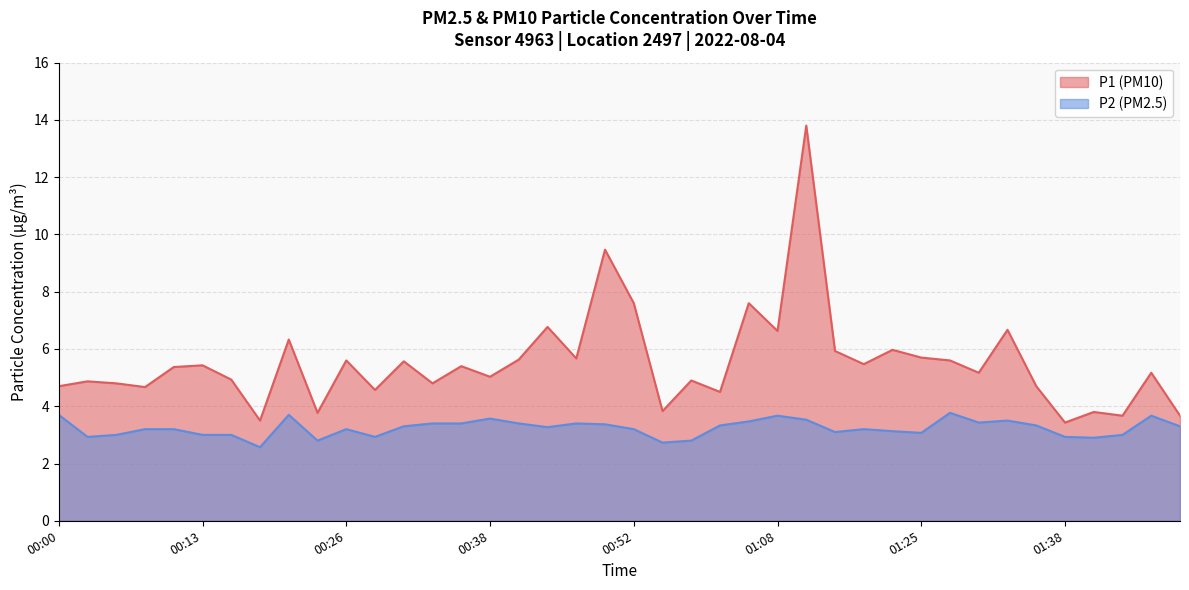

Reading left to right, what are all the values shown in this chart?

P1: 00:00=4.7	00:03=4.9	00:05=4.8	00:08=4.7	00:11=5.4	00:13=5.4	00:16=4.9	00:18=3.5	00:21=6.3	00:23=3.8	00:26=5.6	00:28=4.6	00:31=5.6	00:33=4.8	00:36=5.4	00:38=5.0	00:41=5.6	00:43=6.8	00:46=5.7	00:49=9.5	00:52=7.6	00:55=3.8	01:00=4.9	01:03=4.5	01:06=7.6	01:08=6.6	01:11=13.8	01:14=5.9	01:17=5.5	01:19=6.0	01:25=5.7	01:28=5.6	01:31=5.2	01:33=6.7	01:36=4.7	01:38=3.4	01:41=3.8	01:43=3.7	01:46=5.2	01:48=3.7
P2: 00:00=3.7	00:03=2.9	00:05=3.0	00:08=3.2	00:11=3.2	00:13=3.0	00:16=3.0	00:18=2.6	00:21=3.7	00:23=2.8	00:26=3.2	00:28=2.9	00:31=3.3	00:33=3.4	00:36=3.4	00:38=3.6	00:41=3.4	00:43=3.3	00:46=3.4	00:49=3.4	00:52=3.2	00:55=2.7	01:00=2.8	01:03=3.3	01:06=3.5	01:08=3.7	01:11=3.5	01:14=3.1	01:17=3.2	01:19=3.1	01:25=3.1	01:28=3.8	01:31=3.4	01:33=3.5	01:36=3.3	01:38=2.9	01:41=2.9	01:43=3.0	01:46=3.7	01:48=3.3